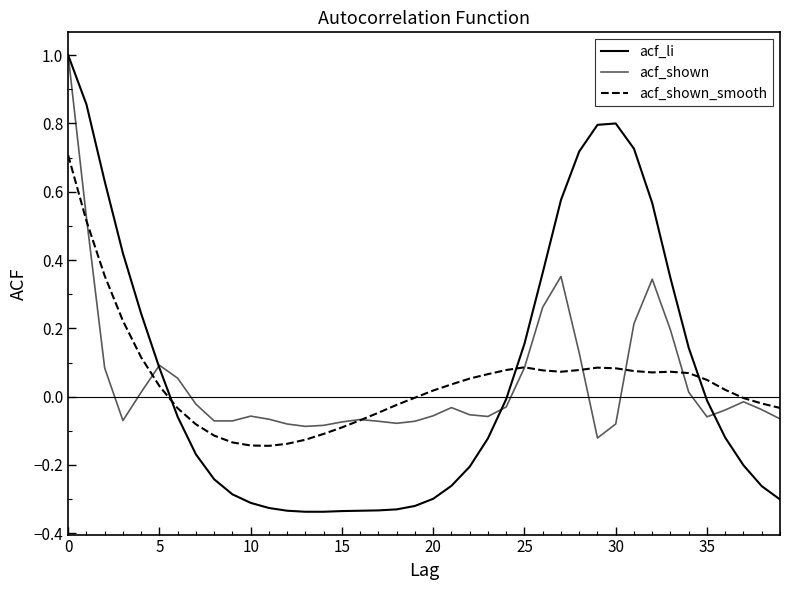

What is the difference between the maximum and minimum values in the acf_shown series?

1.1